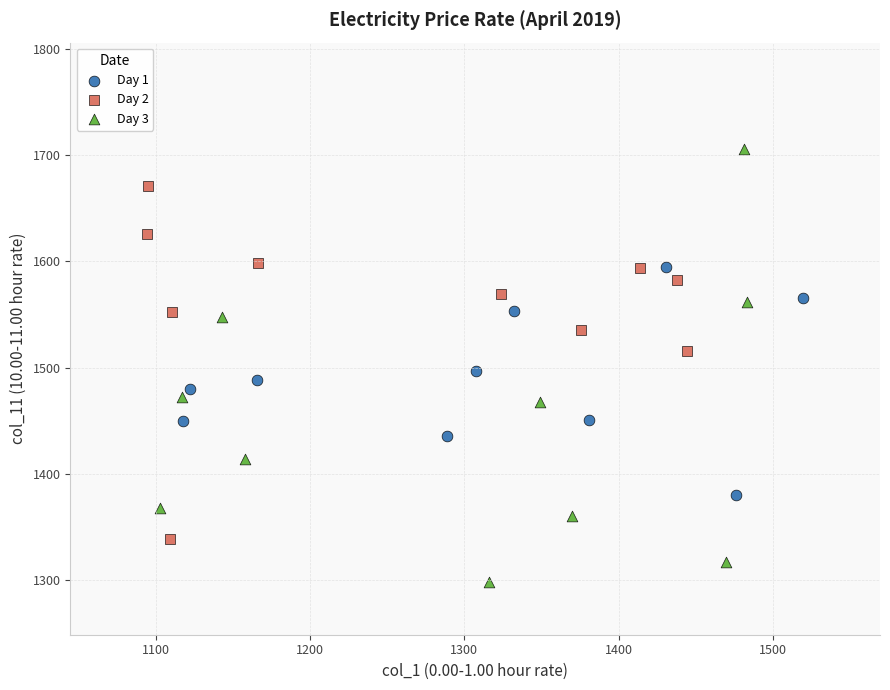

Which series reaches the minimum Y coordinate?

Day 3